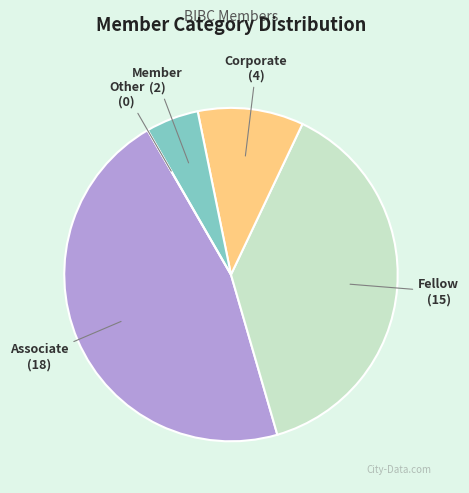

The Corporate slice represents 10% of the pie. True or false?

True